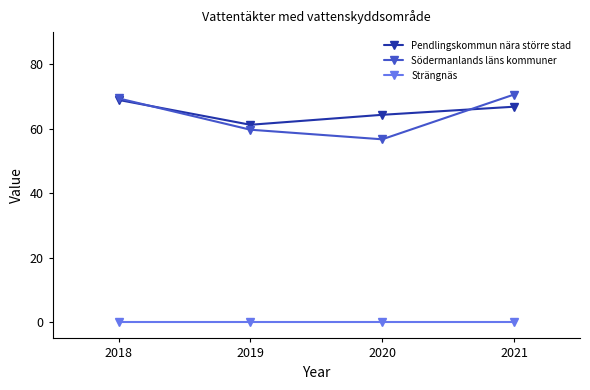

True or false: Pendlingskommun nära större stad and Södermanlands läns kommuner cross at least once.

True